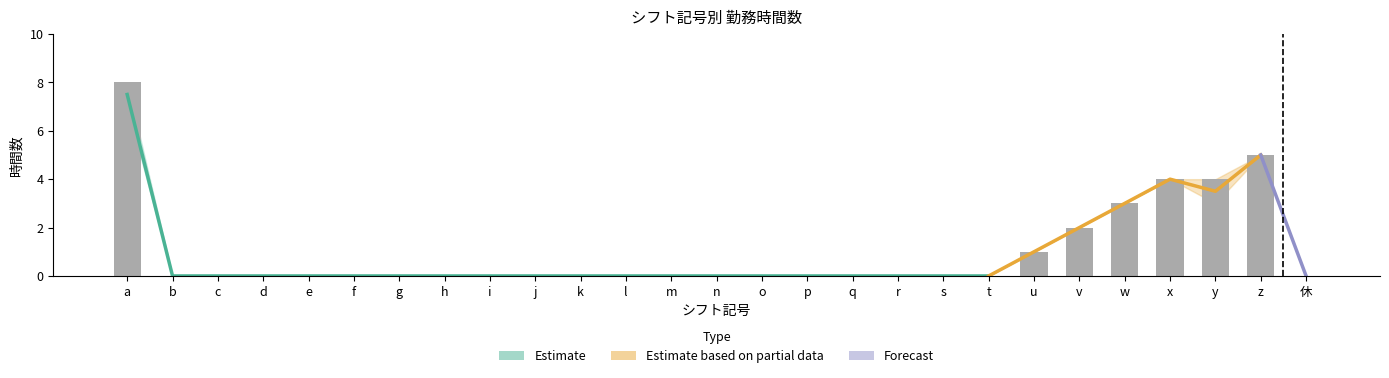

What is the label of the 23rd bar from the left?

w